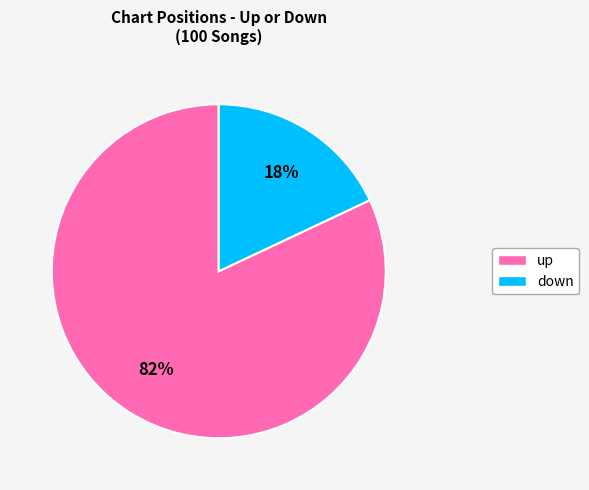

Is it true that up is 82% of the pie?

True